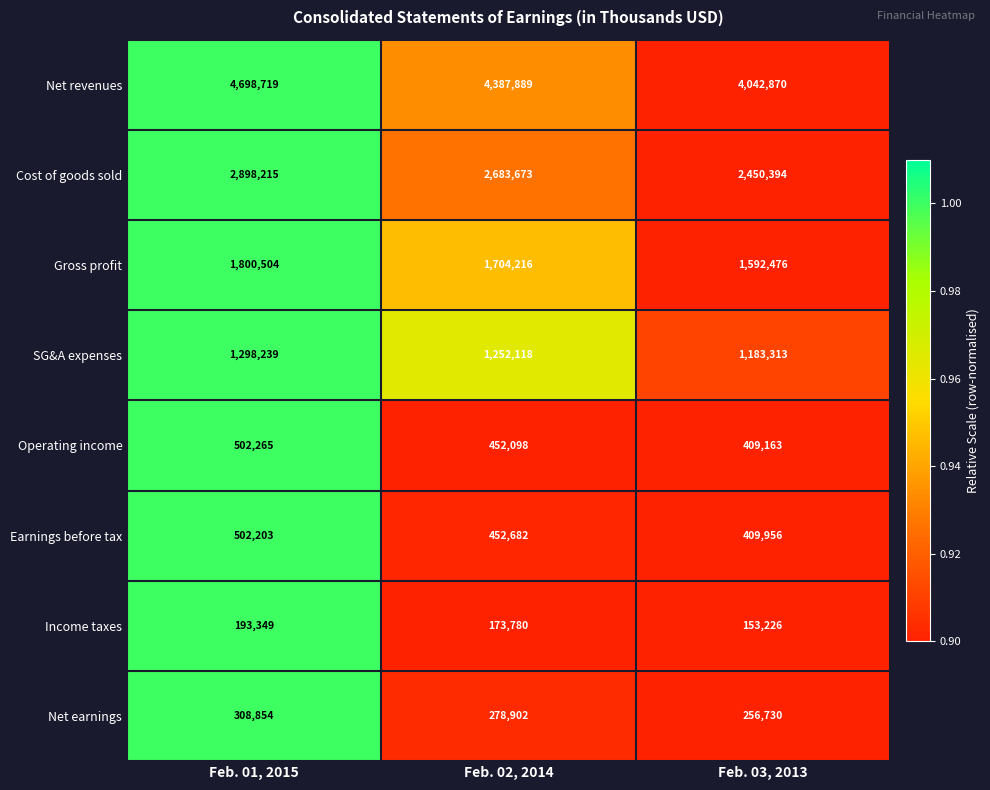

Is it true that Earnings before tax equals 409956 at Feb. 03, 2013?

True